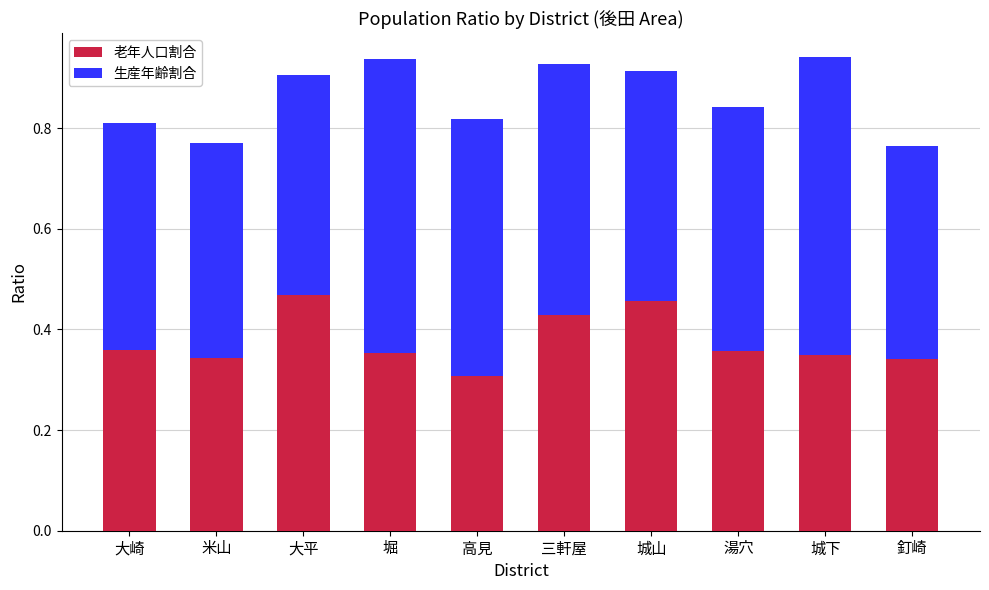

The value of 老年人口割合 at 城山 is 0.5. True or false?

True